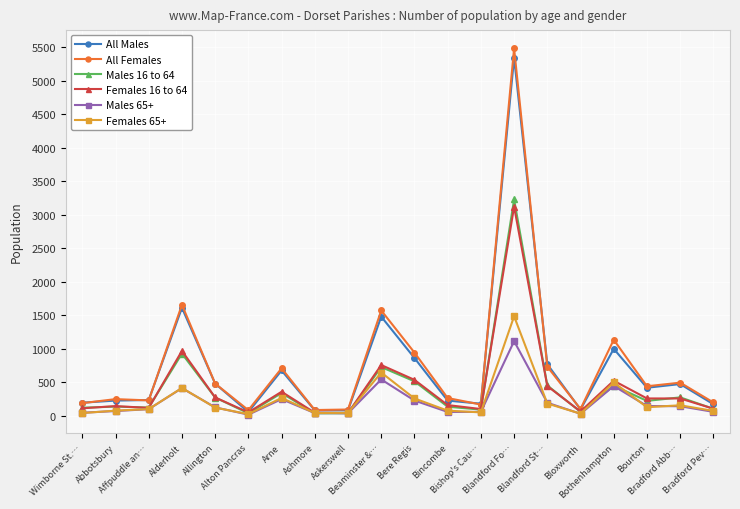

Which series has the widest spread of values?

All Females